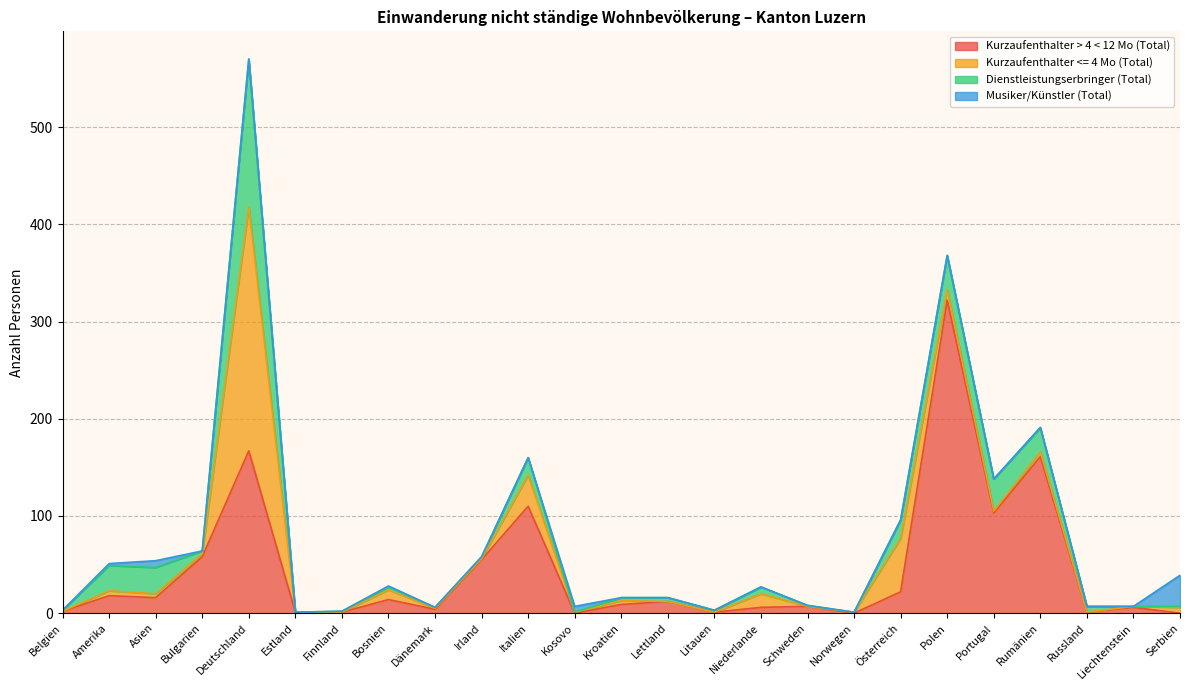

How many values in the Kurzaufenthalter <= 4 Mo (Total) series are below 2?

12